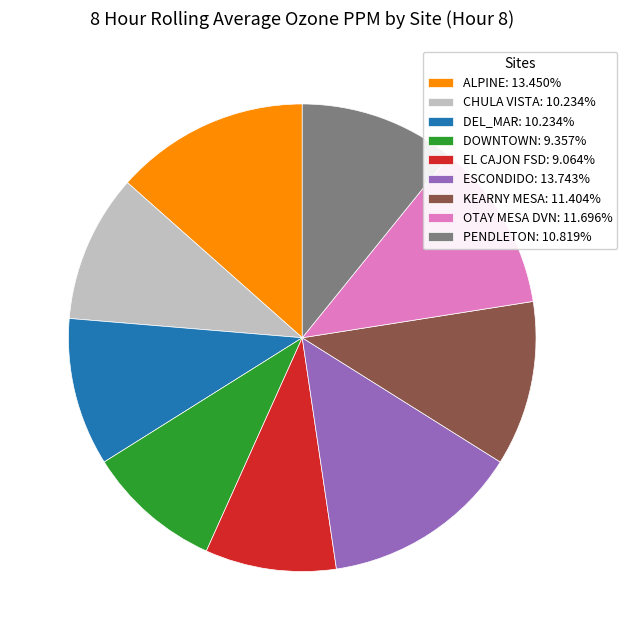

Is there any slice that represents more than half of the pie?

No